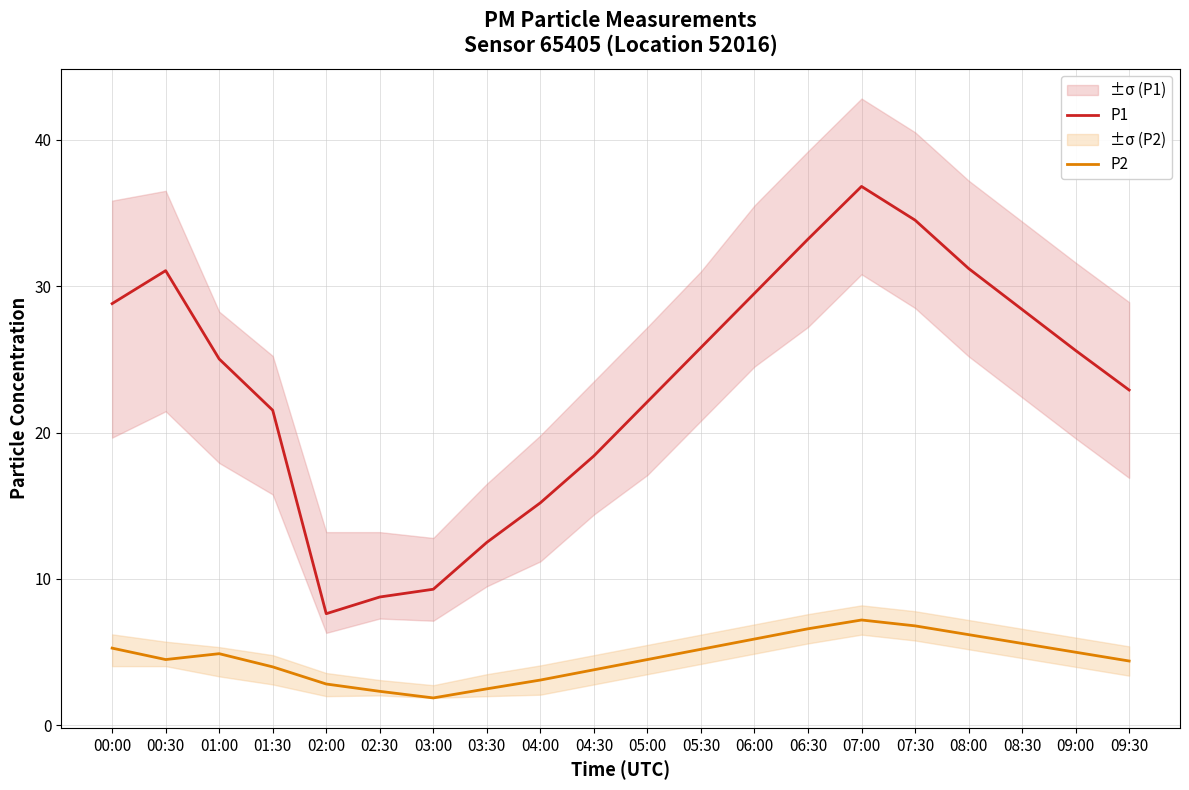

True or false: P1 has a value of 9.0 at 08:00.

False